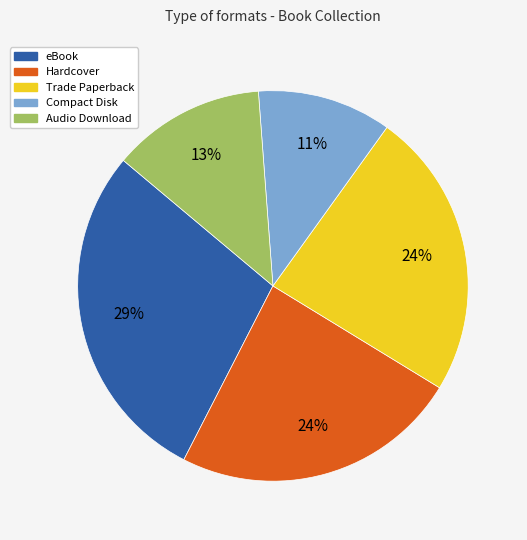

To the nearest percent, what is the average slice percentage?

20%